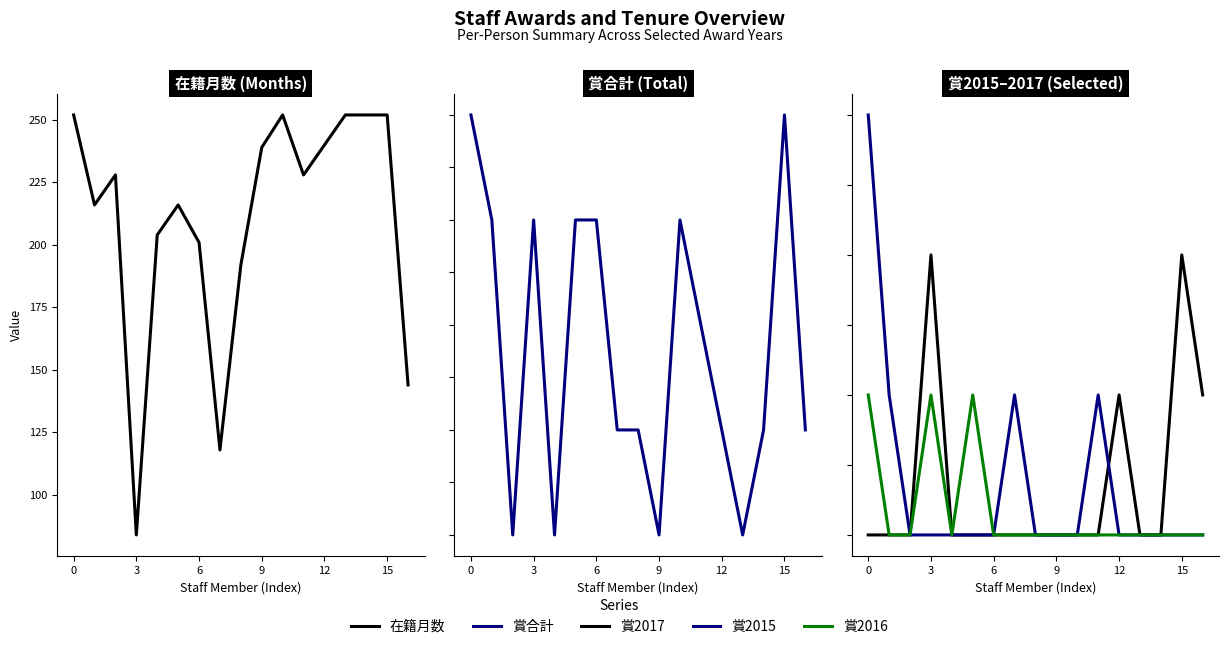

True or false: 賞2016 and 賞2015 intersect in this chart.

False